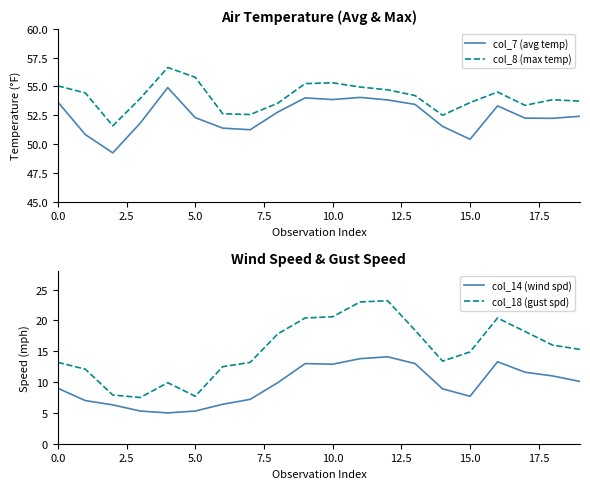

How many interior local valleys does the col_7 (avg temp) series have?

5